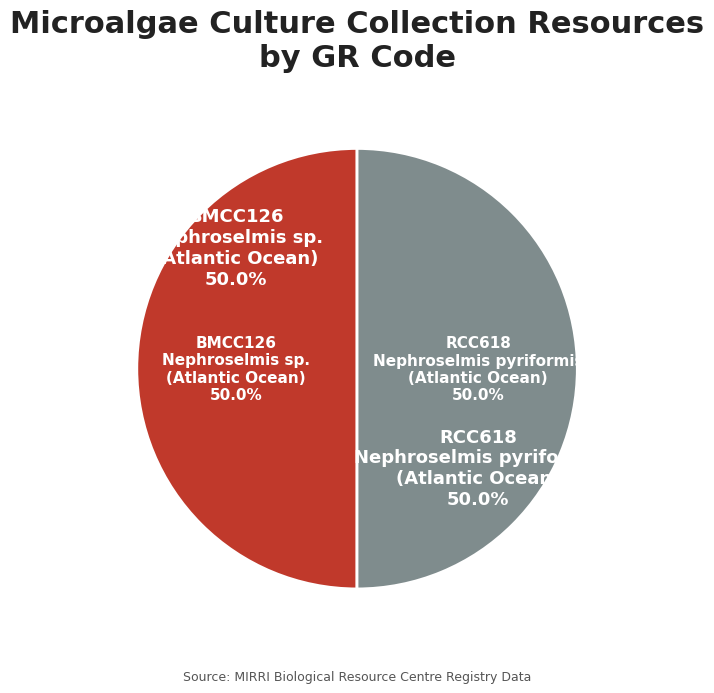

Count the number of slices in the pie.

2